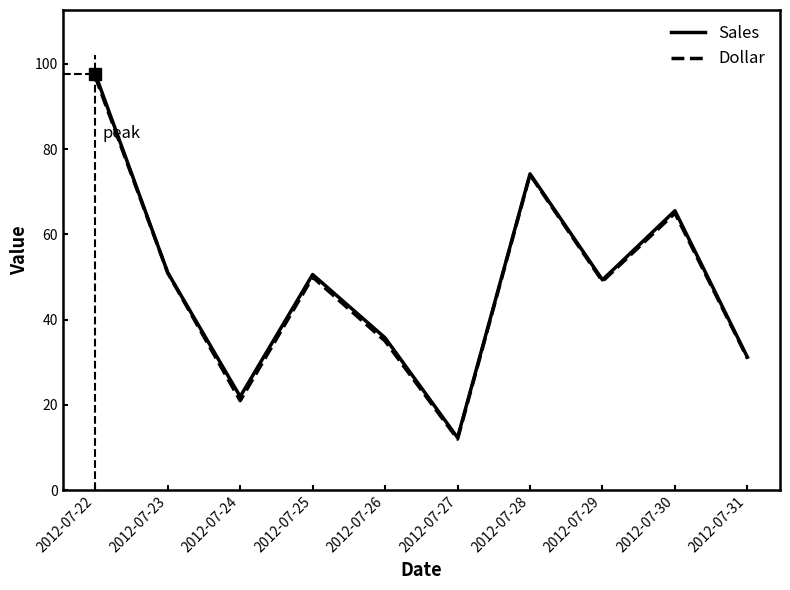

Is it true that Dollar equals 19.3 at 2012-07-25?

False